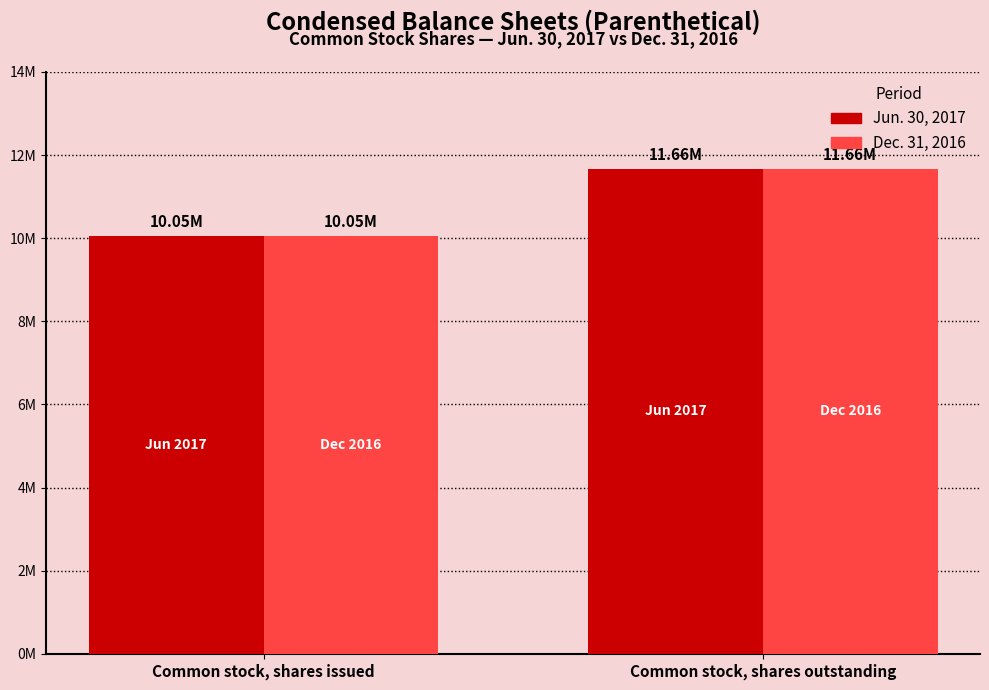

What are all the series names shown in the legend?

Jun. 30, 2017, Dec. 31, 2016